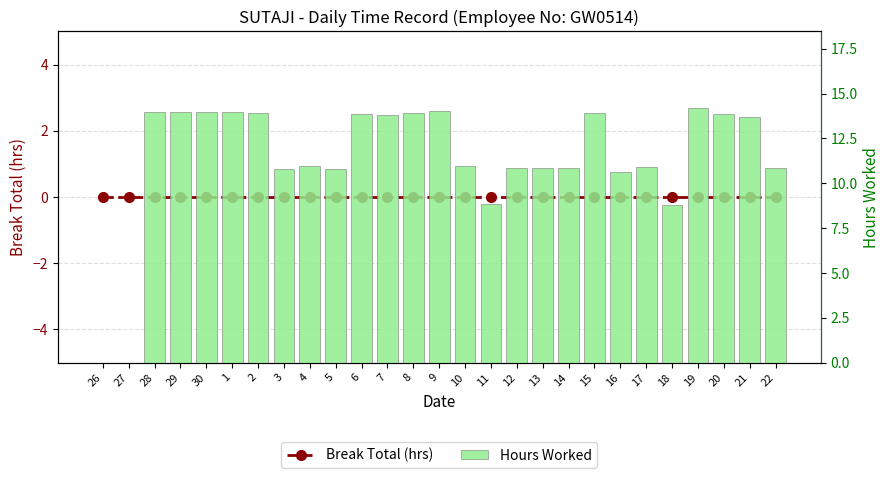

What is the difference between the highest and lowest values at 5?

10.8